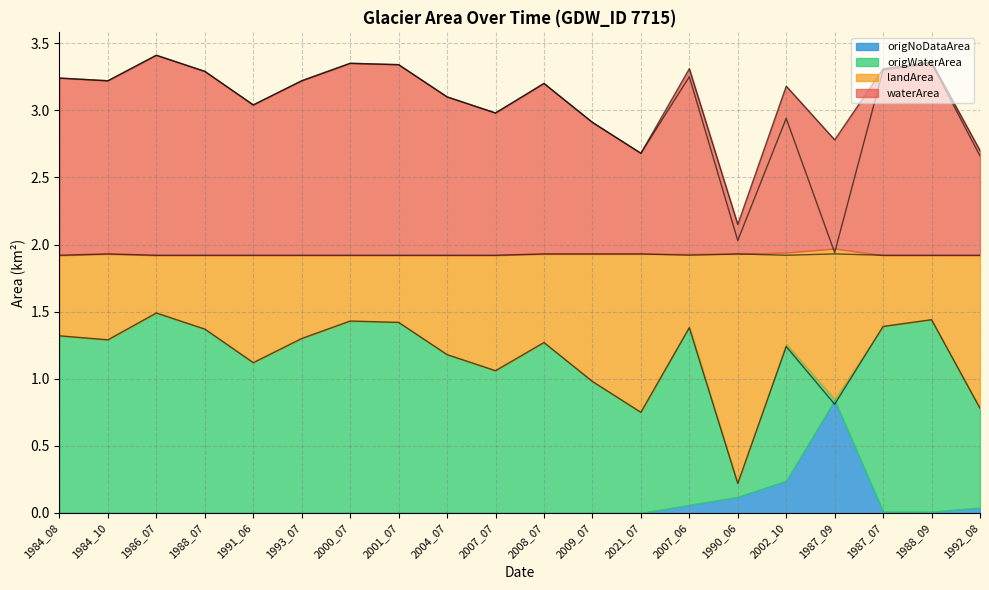

Does the chart have visible grid lines?

Yes